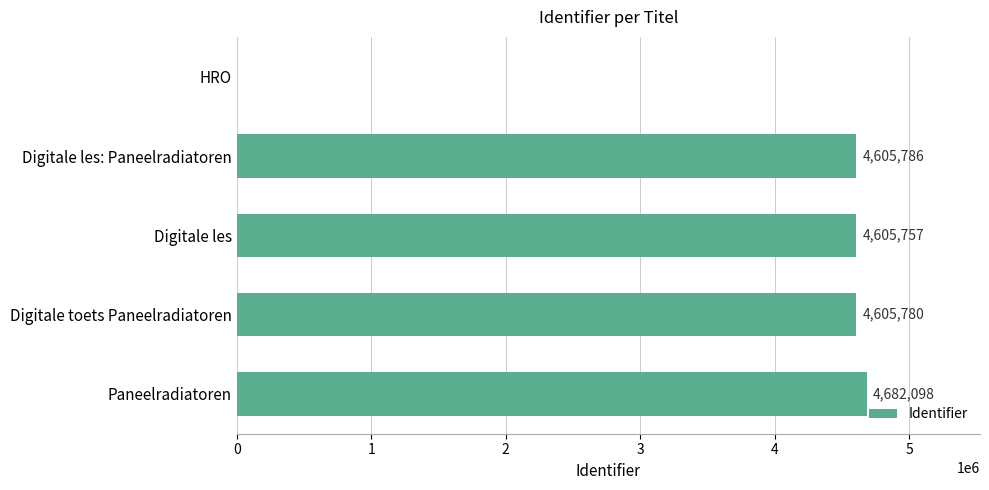

What is the change in value from Digitale les to Digitale toets Paneelradiatoren?

+23